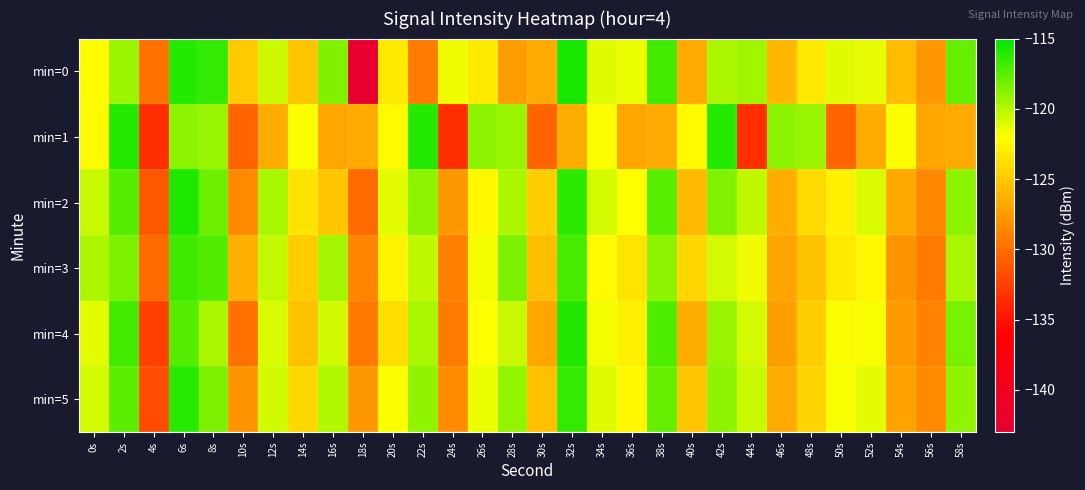

Reading left to right, transcribe all the data shown in this chart.

min=0: 0s=-122.2	2s=-119.3	4s=-129.7	6s=-116.1	8s=-116.5	10s=-124.9	12s=-120.6	14s=-125.3	16s=-118.6	18s=-142.4	20s=-123.2	22s=-129.2	24s=-121.6	26s=-123.2	28s=-127.4	30s=-126.6	32s=-115.7	34s=-121.2	36s=-121.5	38s=-116.8	40s=-126.7	42s=-119.7	44s=-119.5	46s=-125.9	48s=-123.2	50s=-121.1	52s=-121.4	54s=-125.7	56s=-127.6	58s=-117.8
min=1: 0s=-122.3	2s=-116.0	4s=-133.4	6s=-118.9	8s=-119.2	10s=-130.5	12s=-126.5	14s=-121.9	16s=-126.8	18s=-126.6	20s=-122.3	22s=-116.0	24s=-133.4	26s=-118.9	28s=-119.2	30s=-130.5	32s=-126.5	34s=-121.9	36s=-126.8	38s=-126.6	40s=-122.3	42s=-116.0	44s=-133.4	46s=-118.9	48s=-119.2	50s=-130.5	52s=-126.5	54s=-121.9	56s=-126.8	58s=-126.6
min=2: 0s=-120.5	2s=-117.3	4s=-131.2	6s=-115.8	8s=-118.0	10s=-128.4	12s=-119.7	14s=-123.5	16s=-125.1	18s=-130.2	20s=-121.3	22s=-118.9	24s=-127.6	26s=-122.4	28s=-119.8	30s=-124.7	32s=-116.3	34s=-120.9	36s=-122.1	38s=-117.5	40s=-125.8	42s=-118.6	44s=-120.3	46s=-126.4	48s=-124.0	50s=-122.7	52s=-121.0	54s=-126.8	56s=-128.5	58s=-118.9
min=3: 0s=-119.8	2s=-118.5	4s=-130.1	6s=-116.7	8s=-117.2	10s=-126.3	12s=-120.4	14s=-124.8	16s=-119.5	18s=-128.7	20s=-122.6	22s=-120.3	24s=-128.9	26s=-121.7	28s=-118.4	30s=-125.6	32s=-117.0	34s=-122.3	36s=-123.5	38s=-118.9	40s=-124.2	42s=-120.8	44s=-121.6	46s=-127.0	48s=-125.3	50s=-123.1	52s=-122.4	54s=-127.9	56s=-129.2	58s=-119.6
min=4: 0s=-121.3	2s=-116.8	4s=-132.5	6s=-117.4	8s=-119.8	10s=-129.7	12s=-121.0	14s=-125.3	16s=-120.7	18s=-129.4	20s=-123.8	22s=-119.6	24s=-129.2	26s=-122.1	28s=-120.5	30s=-126.9	32s=-115.9	34s=-121.7	36s=-122.8	38s=-117.1	40s=-126.5	42s=-119.2	44s=-120.9	46s=-127.3	48s=-124.7	50s=-122.0	52s=-121.8	54s=-127.5	56s=-128.8	58s=-118.3
min=5: 0s=-120.9	2s=-117.6	4s=-131.8	6s=-116.2	8s=-118.5	10s=-127.9	12s=-120.7	14s=-124.1	16s=-119.9	18s=-127.6	20s=-122.0	22s=-119.0	24s=-128.3	26s=-121.5	28s=-119.1	30s=-125.4	32s=-116.5	34s=-121.2	36s=-122.4	38s=-117.8	40s=-125.1	42s=-118.9	44s=-120.5	46s=-126.7	48s=-124.3	50s=-121.8	52s=-121.3	54s=-127.1	56s=-128.4	58s=-119.0